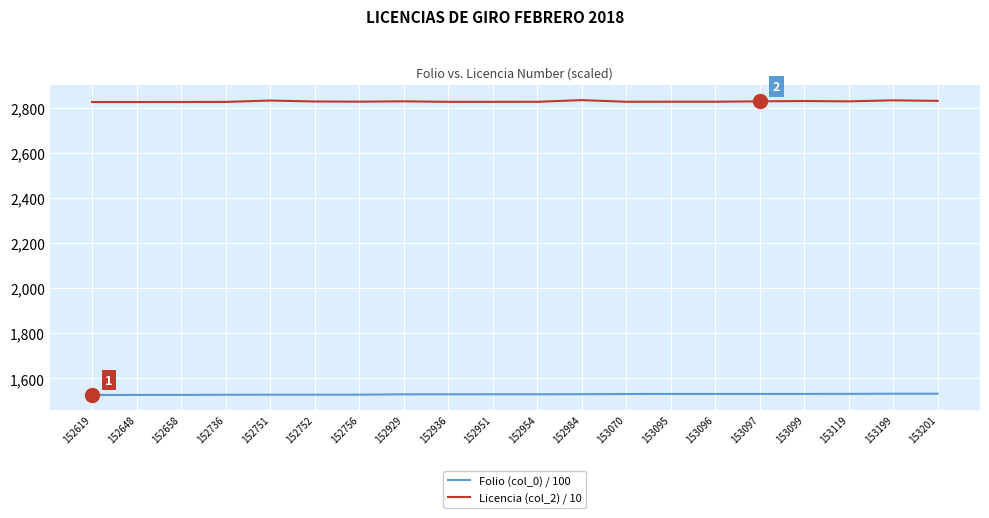

How many values in the Folio (col_0) / 100 series are below 1529?

7